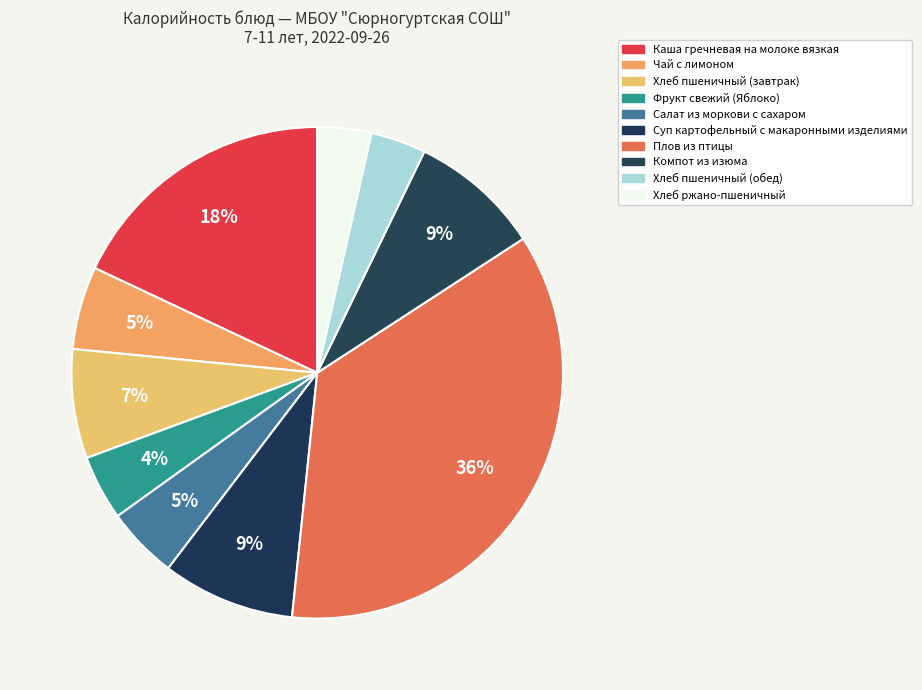

Count the number of slices in the pie.

10